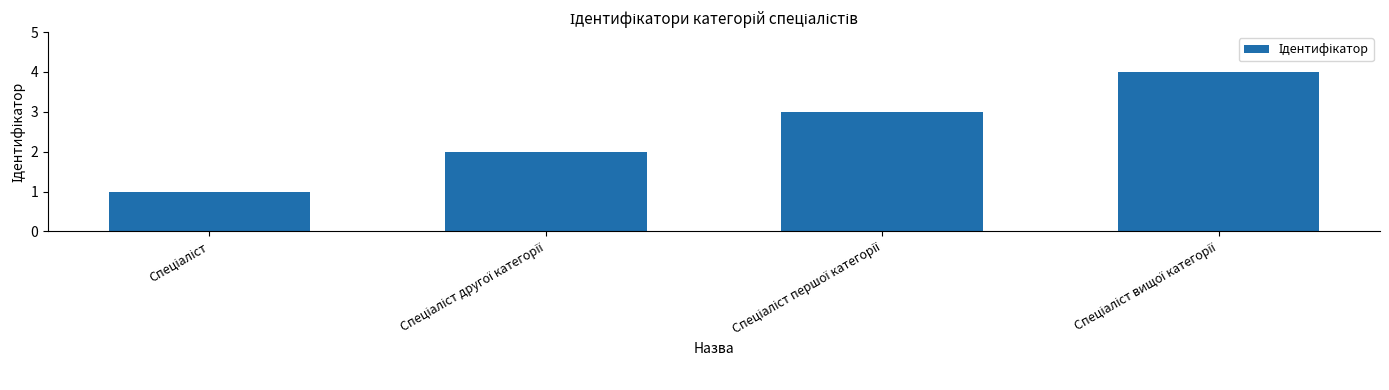

What is the greatest value displayed?

4